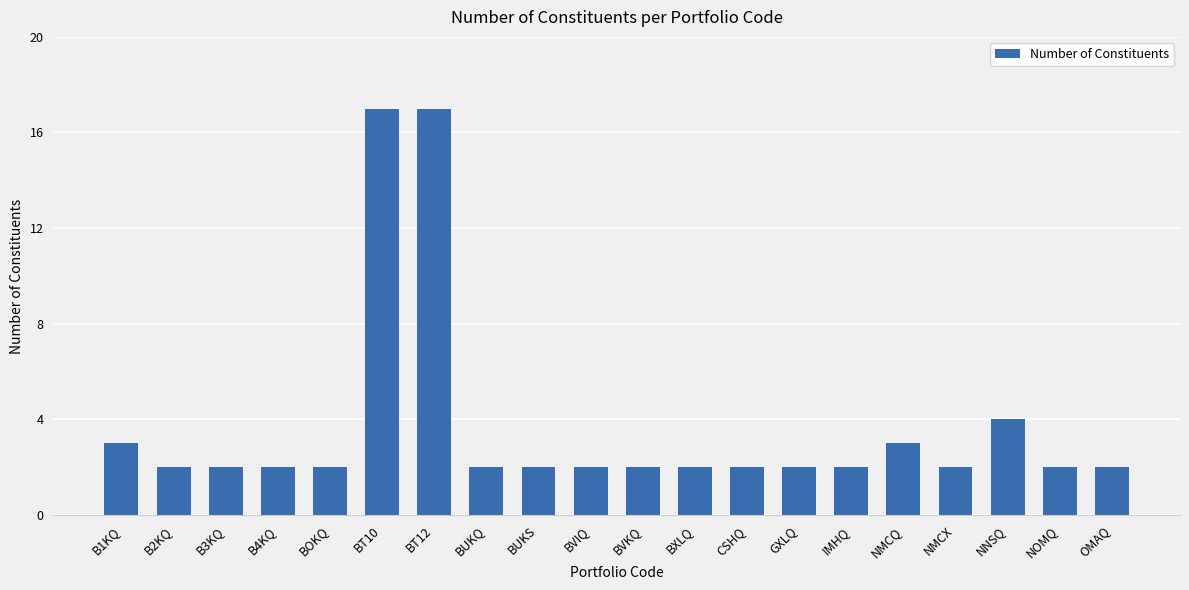

What value does the data have at NNSQ?

4